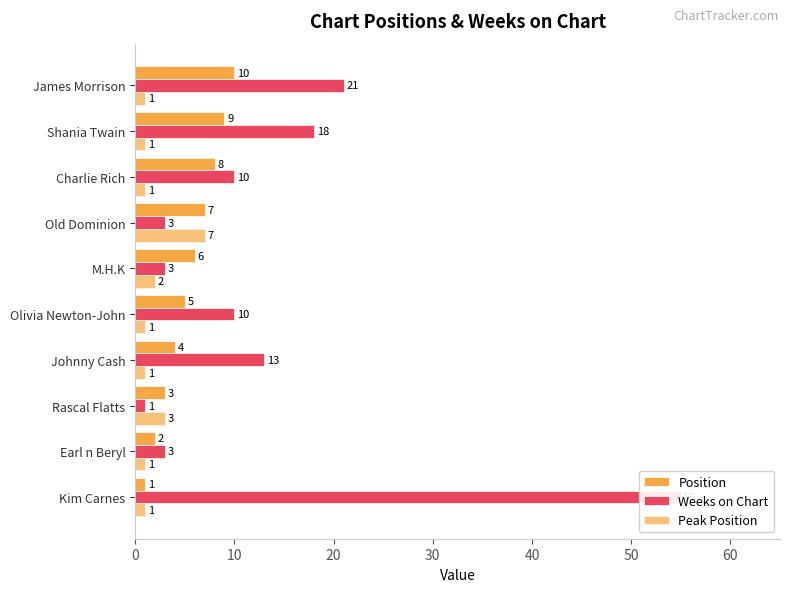

Which series has the largest range (max minus min)?

Weeks on Chart